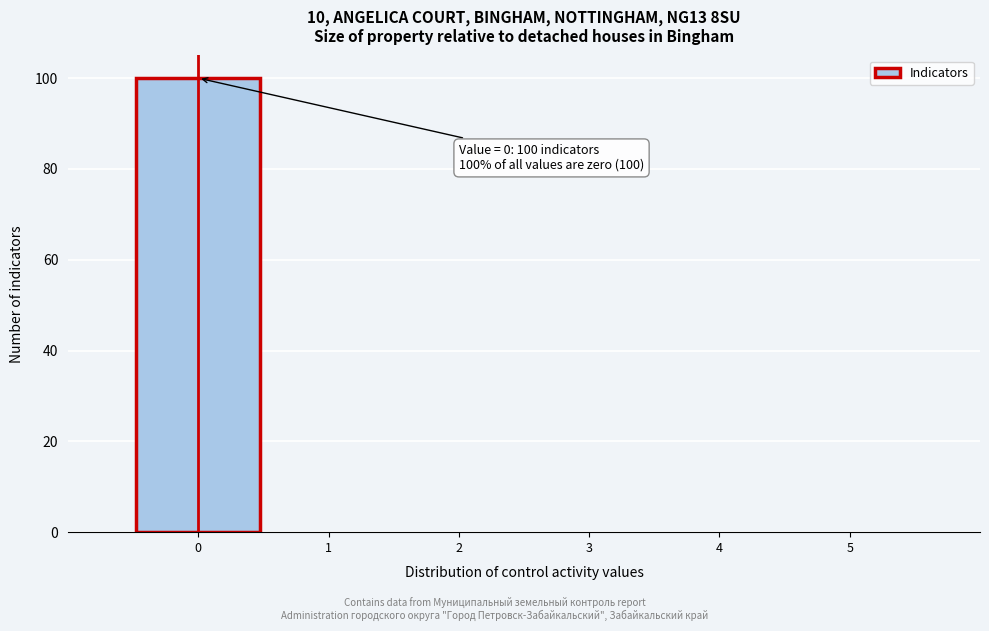

Which range on the x-axis has the tallest bar?

-0.5 to 0.5